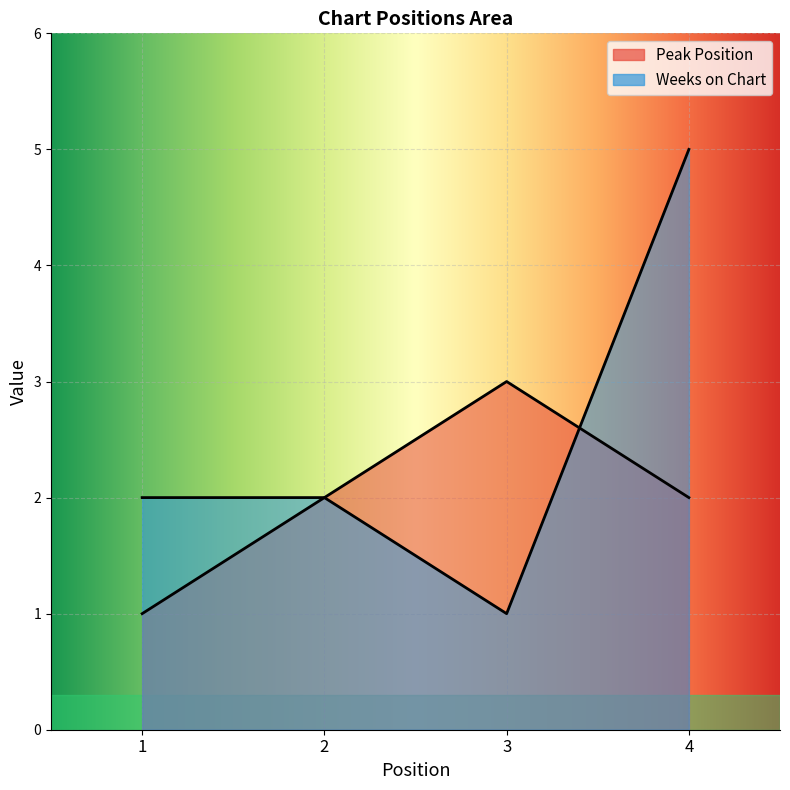

What is the highest value of the Peak Position series?

3